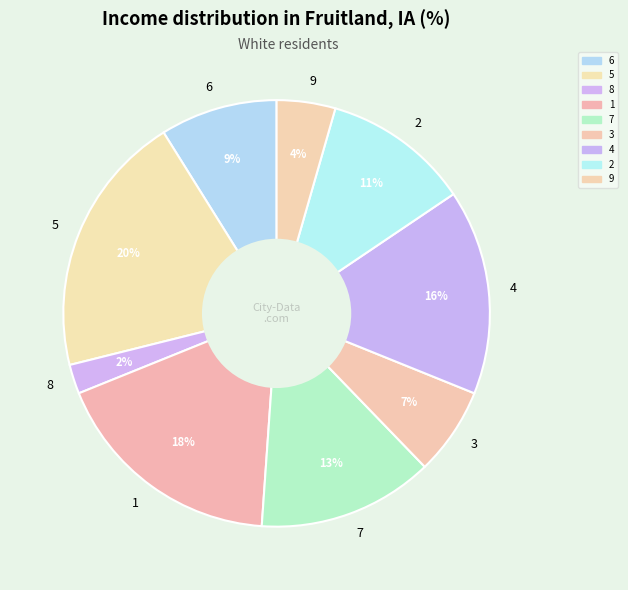

Combined, do 1 and 8 account for over 50%?

No